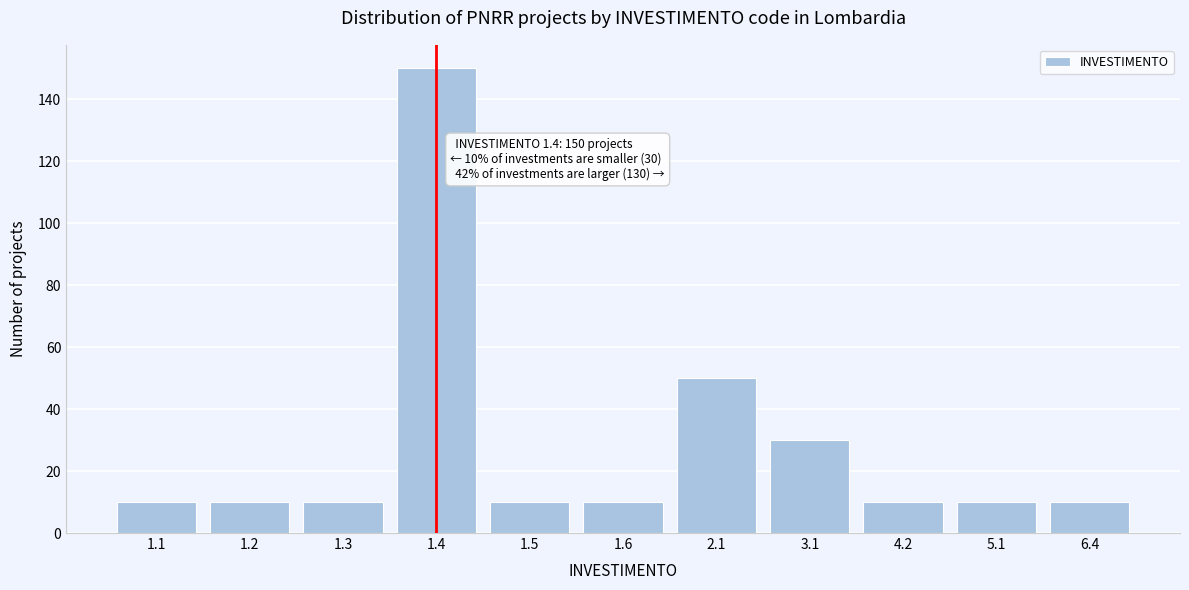

Reading right to left, list all the values displayed in this chart.

10	10	10	30	50	10	10	150	10	10	10